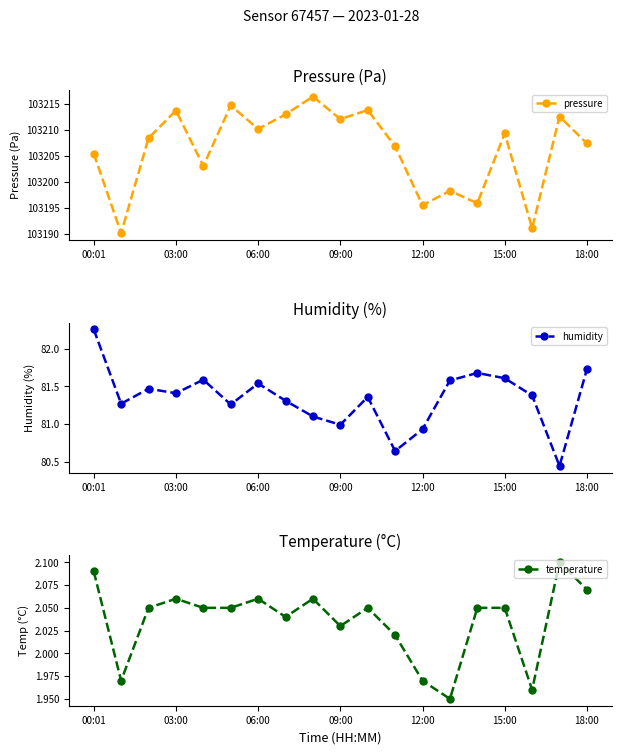

True or false: pressure has more than 1 points higher than both neighbors.

True